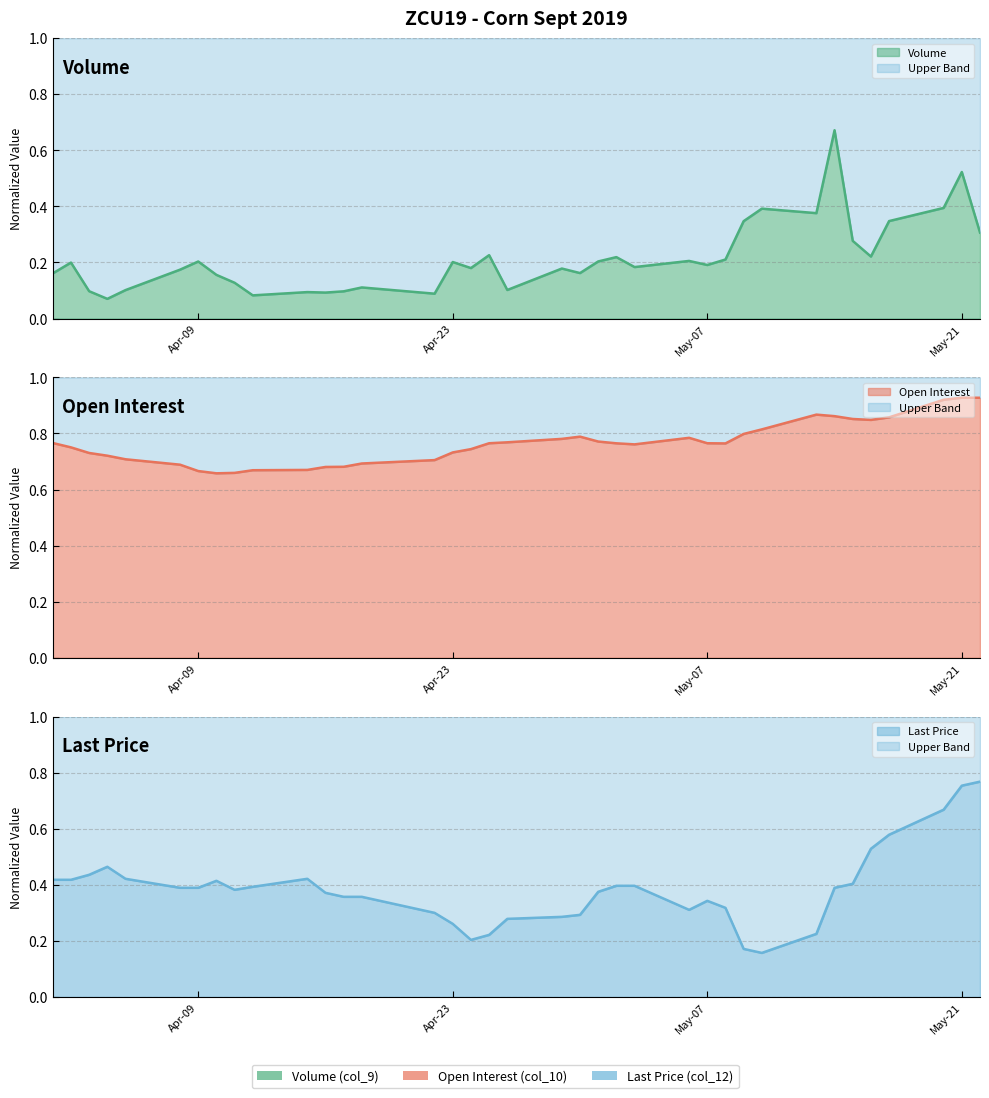

What is the average value of the Volume (col_9) series?

0.2